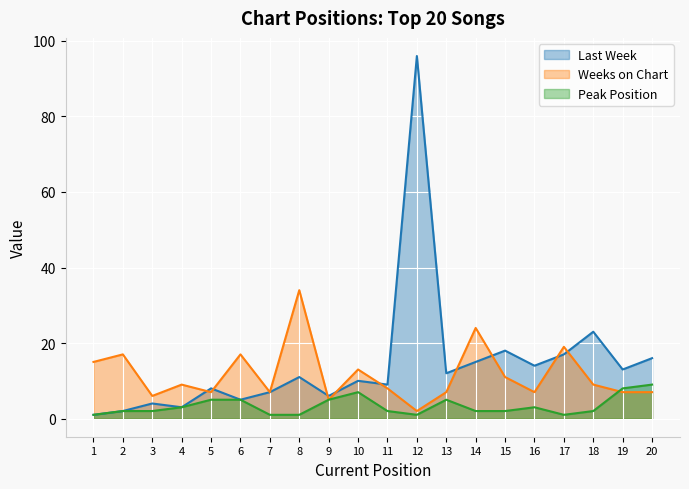

What is the sum of the Last Week values at 1 and 11?

10